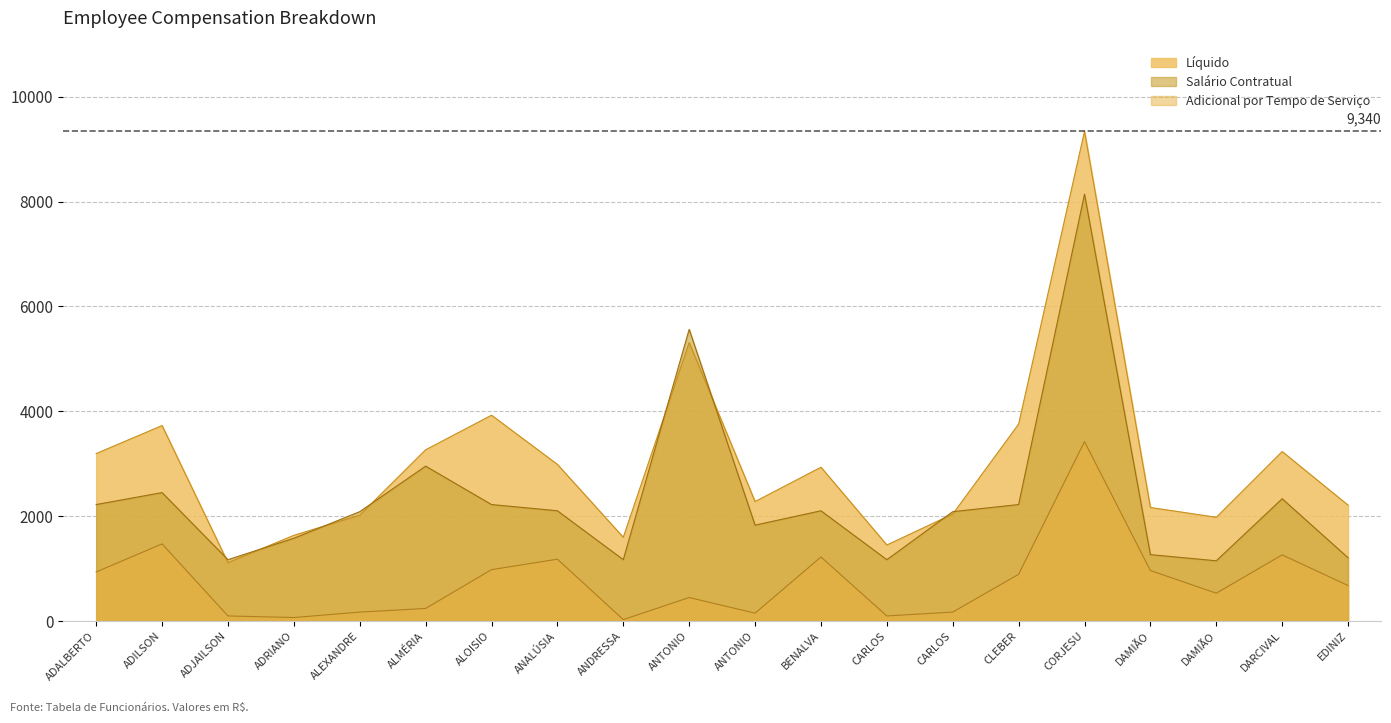

What is the total value across all series at ANDRESSA?

2784.1